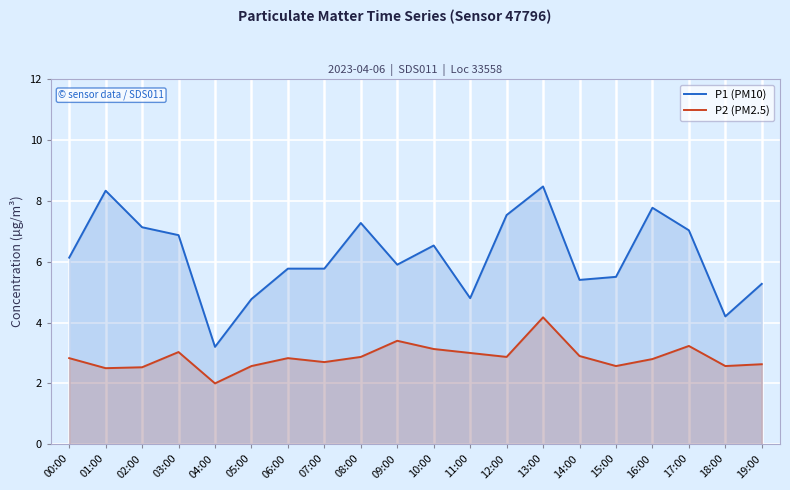

At which category is the sum across all series the highest?

13:00